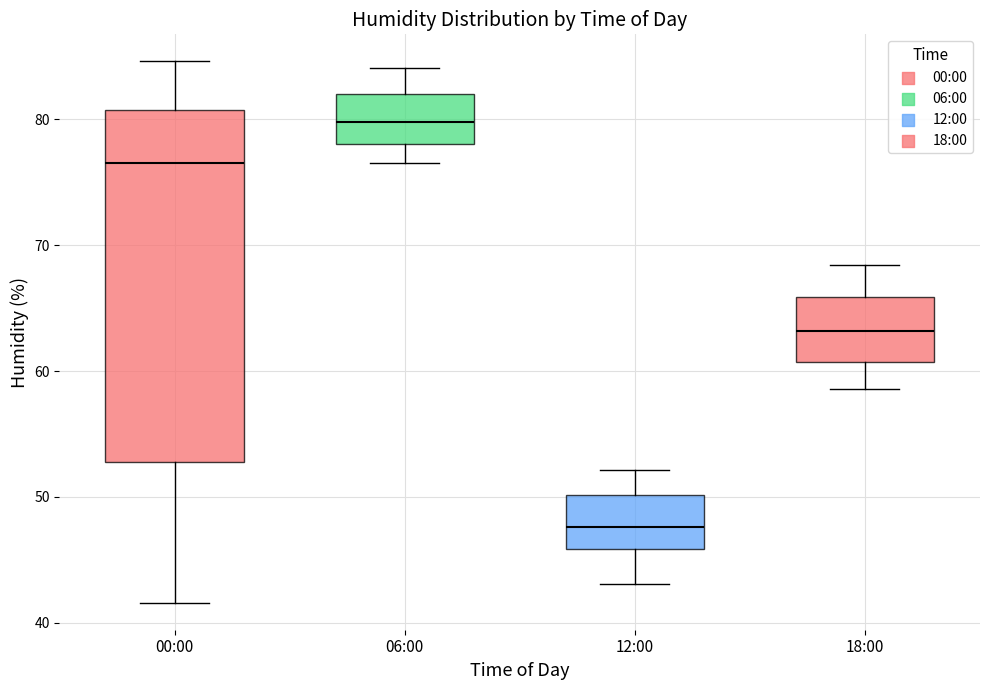

Reading left to right, transcribe this box plot: for each box, give where its median line is, the range the box spans, and where its two whiskers end, as read against the y-axis. The values are not printed on the chart, so give them approximately, as read against the axis.

00:00: median 77, box 53 to 81, whiskers 42 to 85
06:00: median 80, box 78 to 82, whiskers 77 to 84
12:00: median 48, box 46 to 50, whiskers 43 to 52
18:00: median 63, box 61 to 66, whiskers 59 to 68